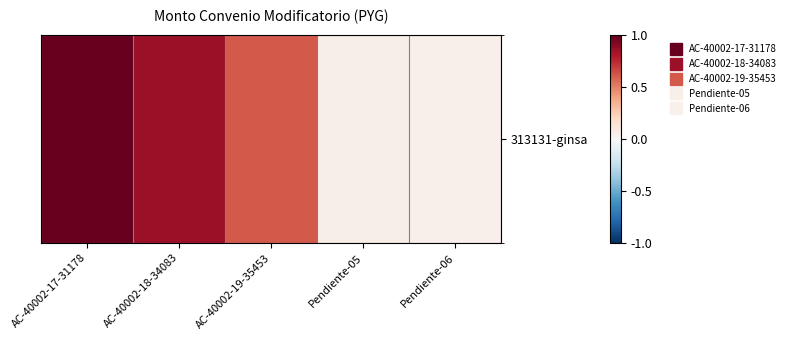

Reading left to right, what are all the values shown in this chart?

5858770779	5009174525	3594300561	357668555	313458704